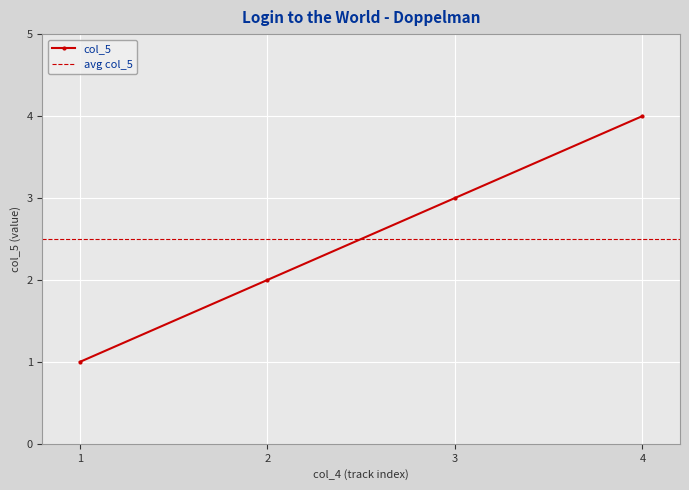

True or false: the data shows 4 at 4.

True